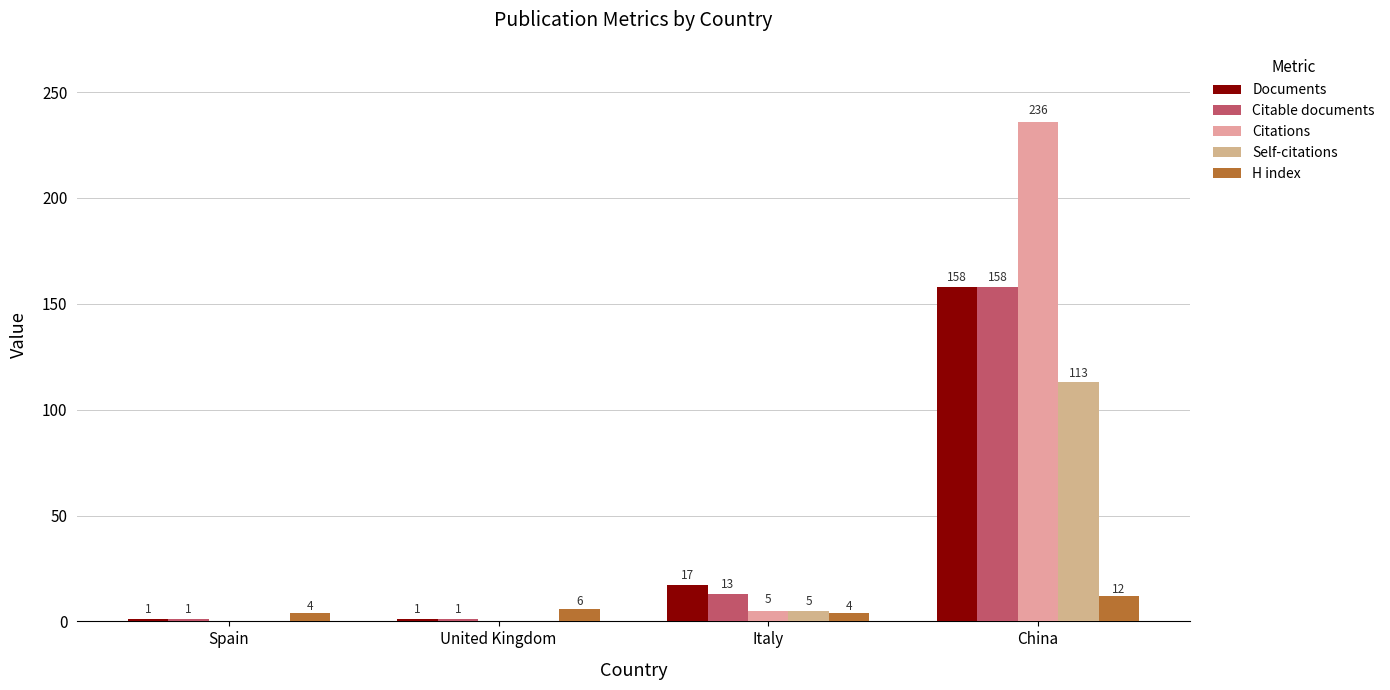

At which category is the sum across all series the highest?

China